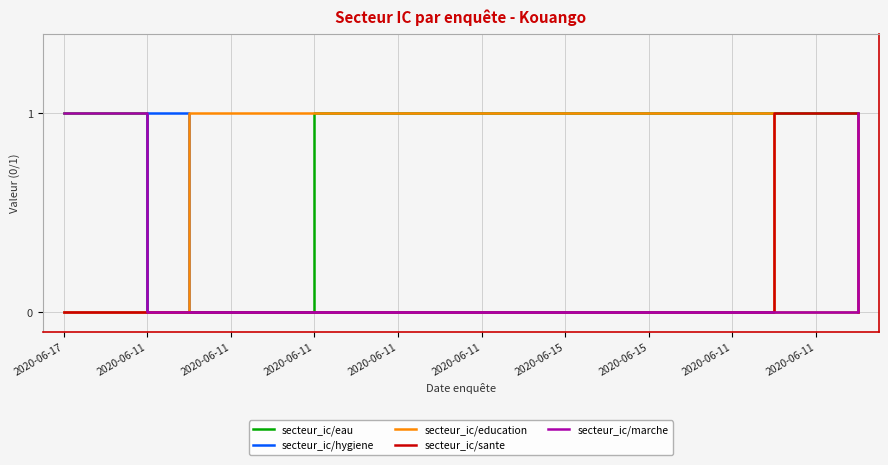

Which series has the largest total across all categories?

secteur_ic/eau